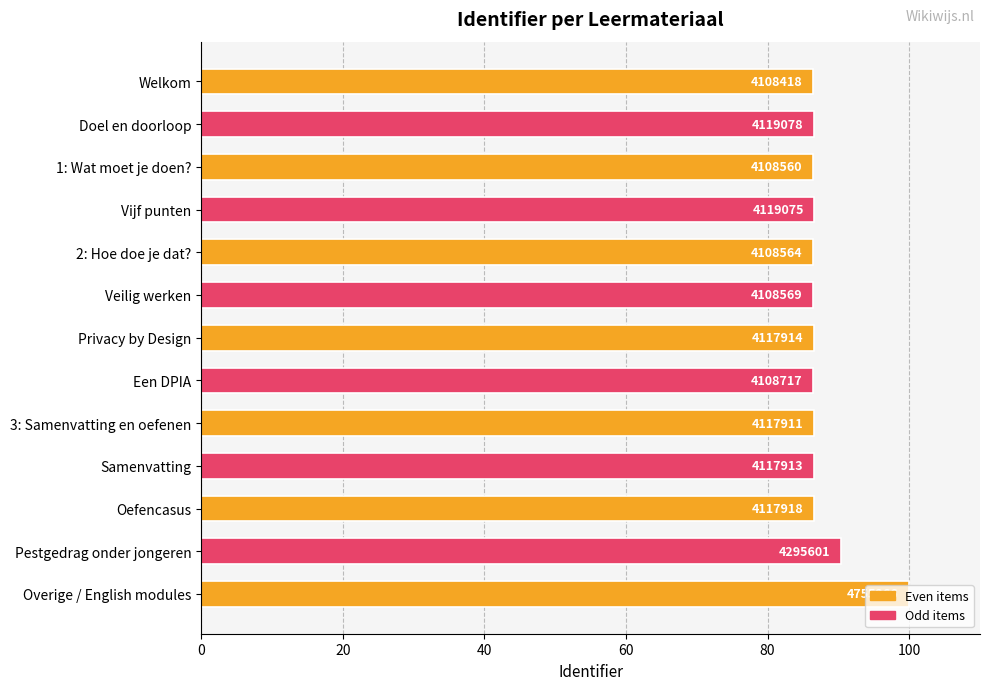

Are the bars horizontal?

Yes